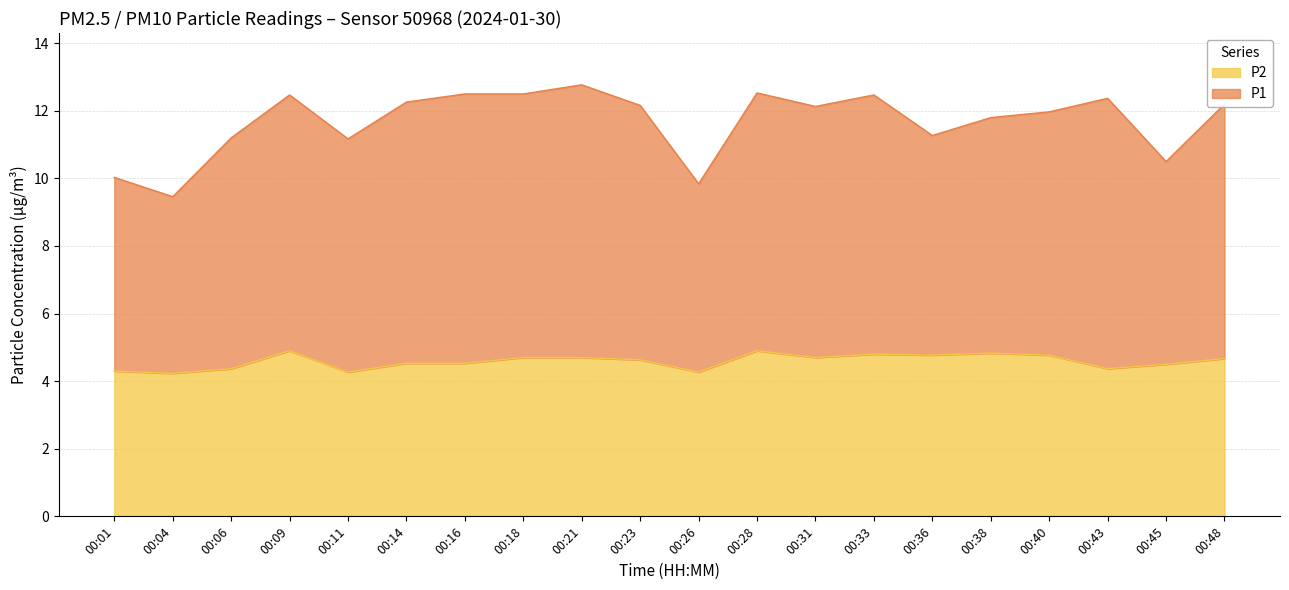

True or false: P2 and P1 cross at least once.

False